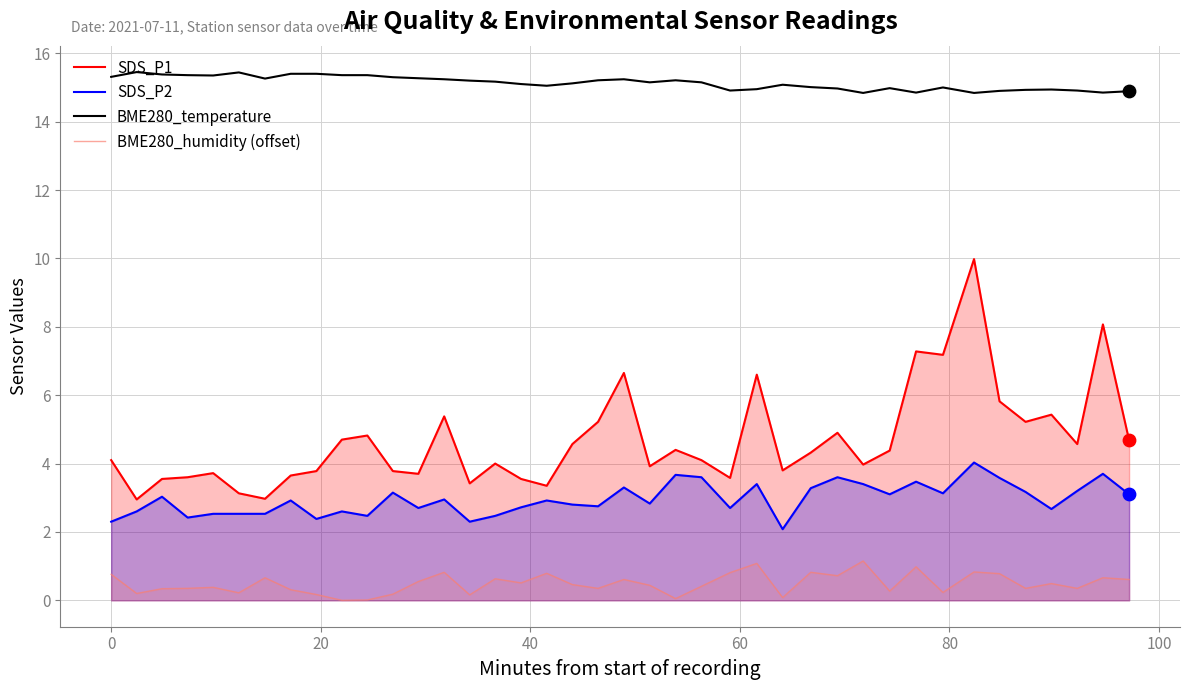

What are all the series names shown in the legend?

SDS_P1, SDS_P2, BME280_temperature, BME280_humidity (offset)